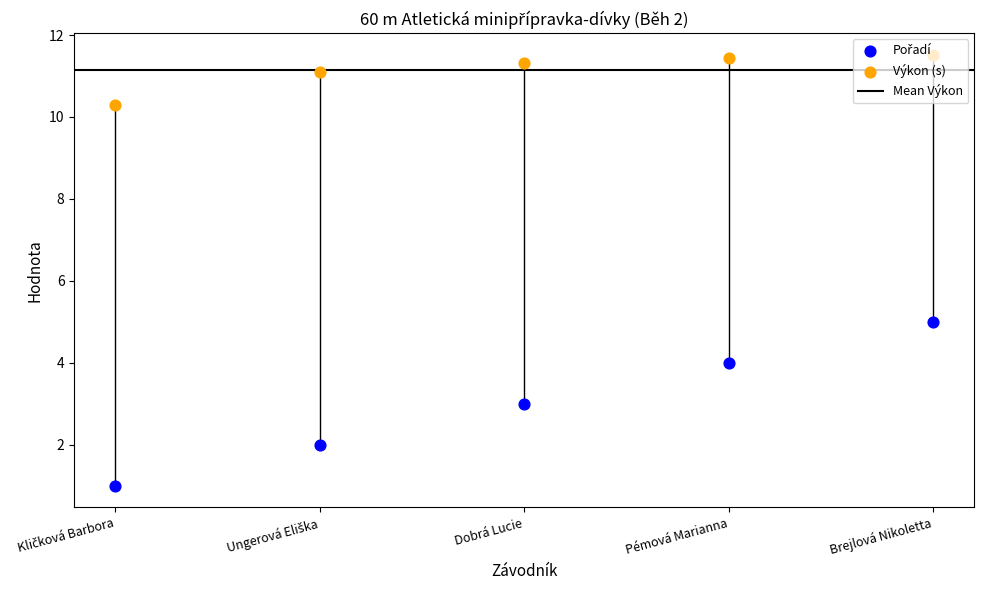

Which series contains the highest Y value?

Výkon